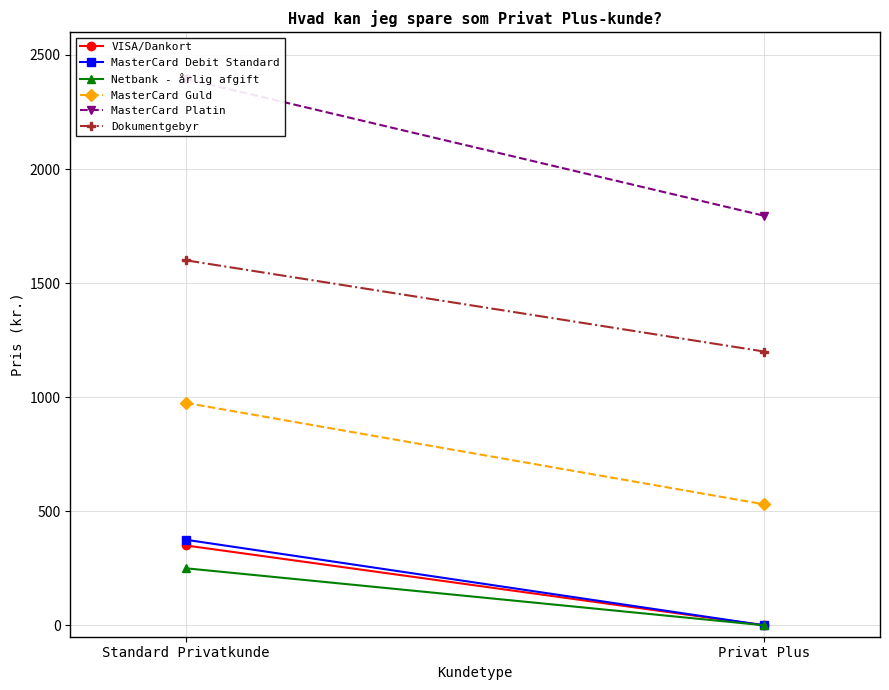

Is the value of VISA/Dankort at Standard Privatkunde greater than the value of Dokumentgebyr at Privat Plus?

No